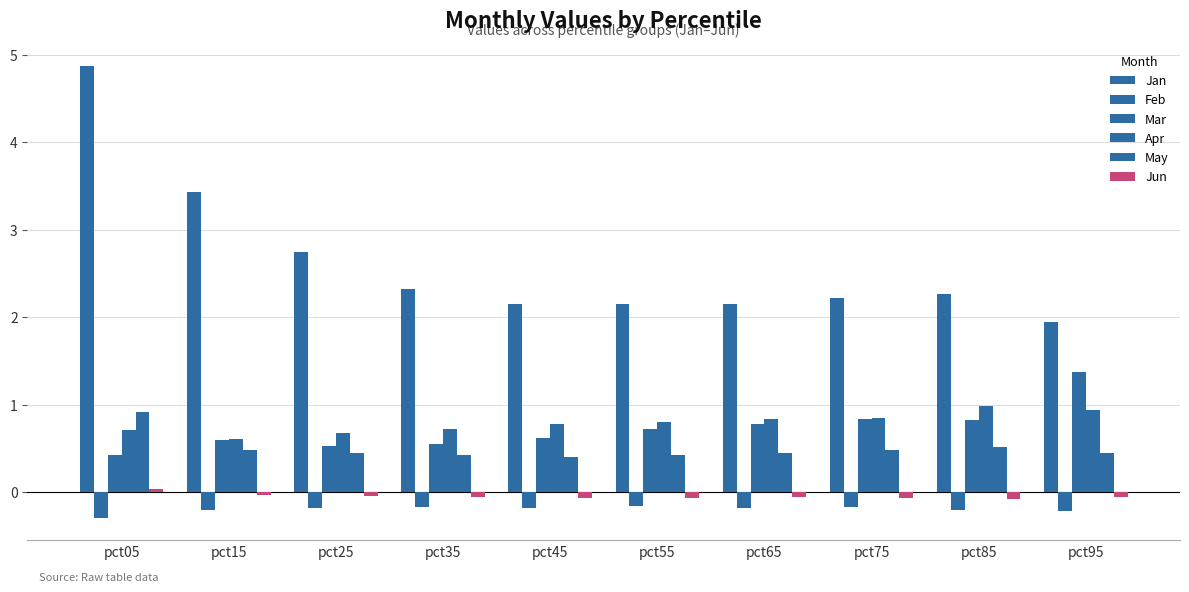

Where is Feb nearest to the value 0?

pct55